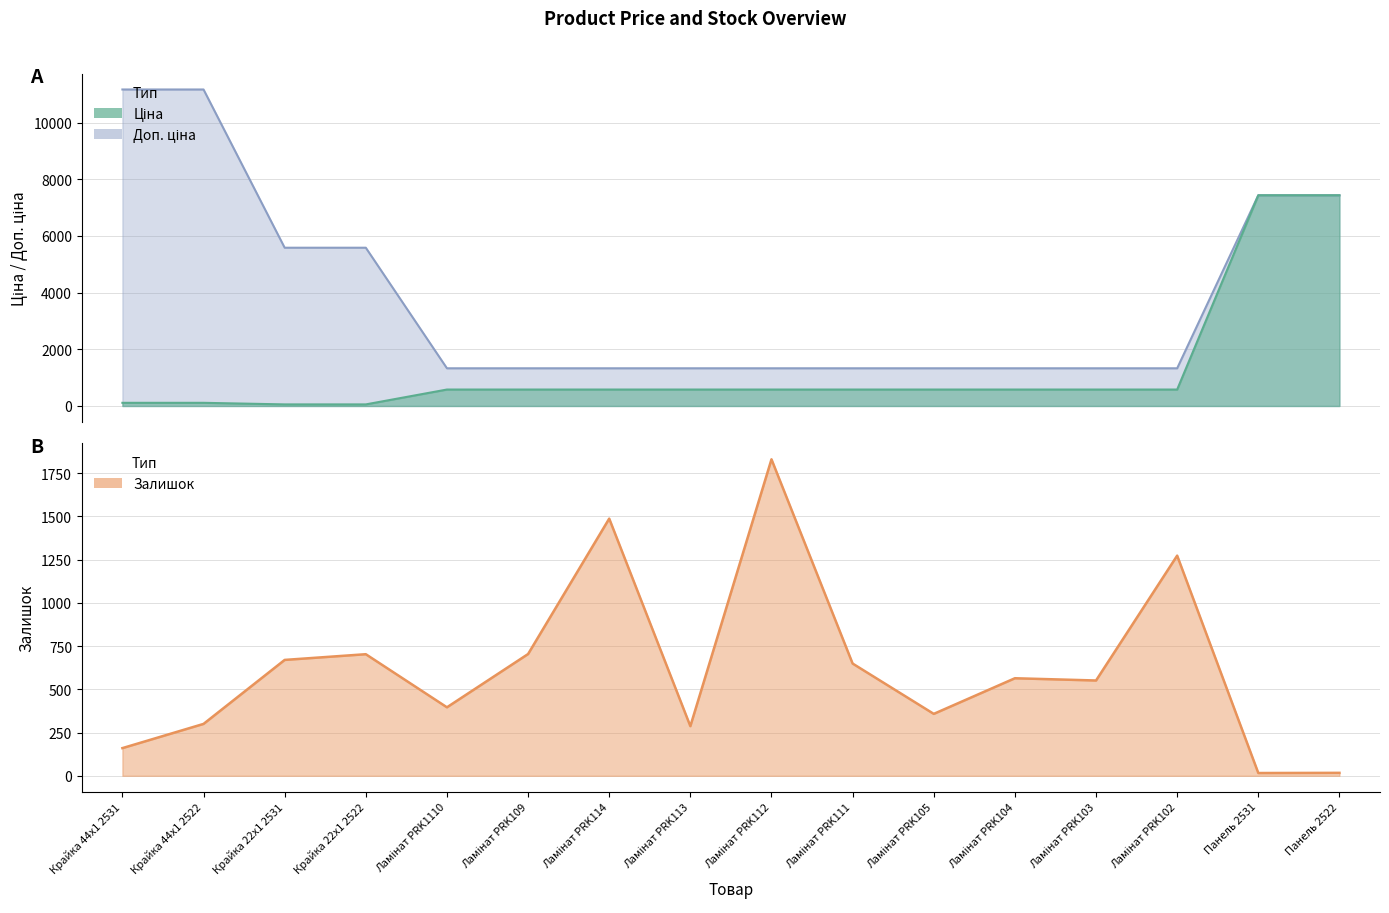

Where does the Ціна series first go above 580?

Ламінат PRK1110